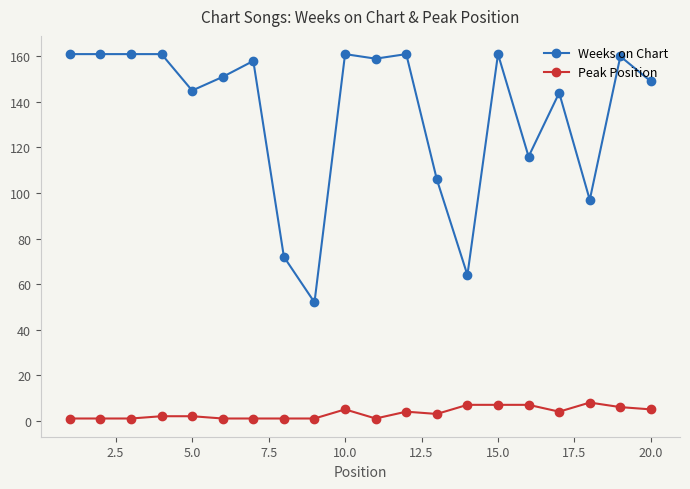

At how many categories does at least one series exceed 148?

12